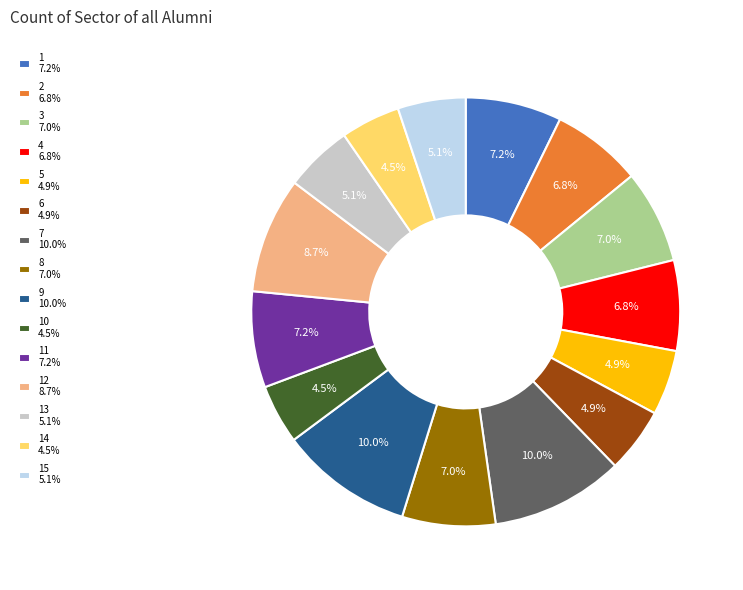

Which has a higher value, 4 6.8% or 12 8.7%?

12 8.7%